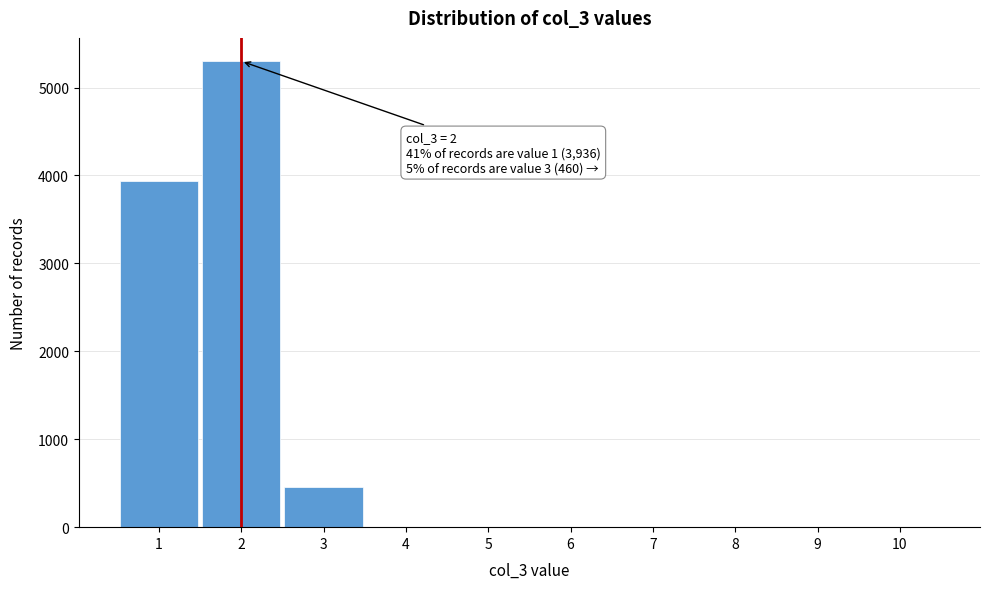

Which range on the x-axis has the tallest bar?

1.5 to 2.5